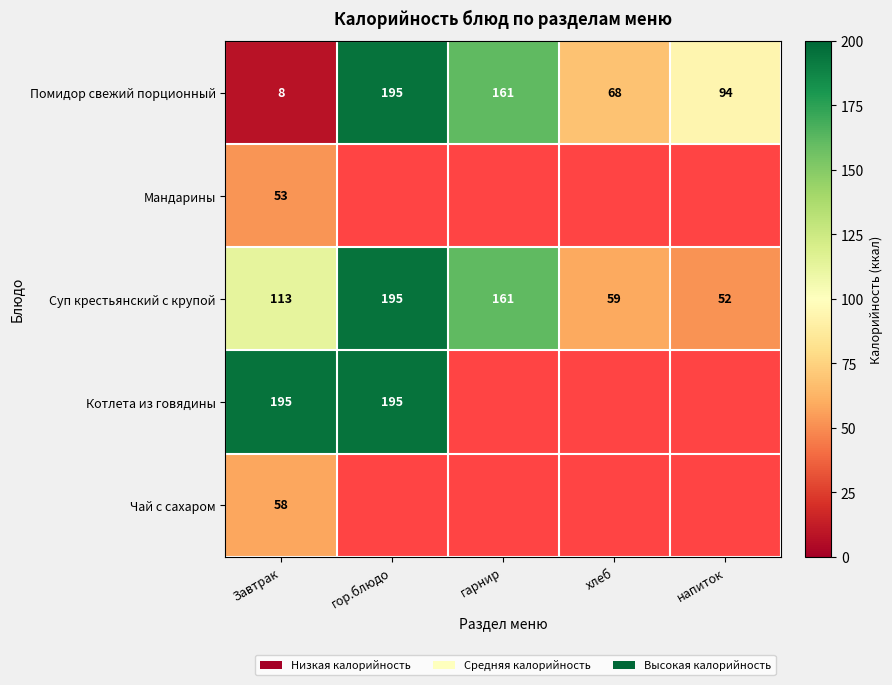

What is the minimum value shown in the chart?

8.0